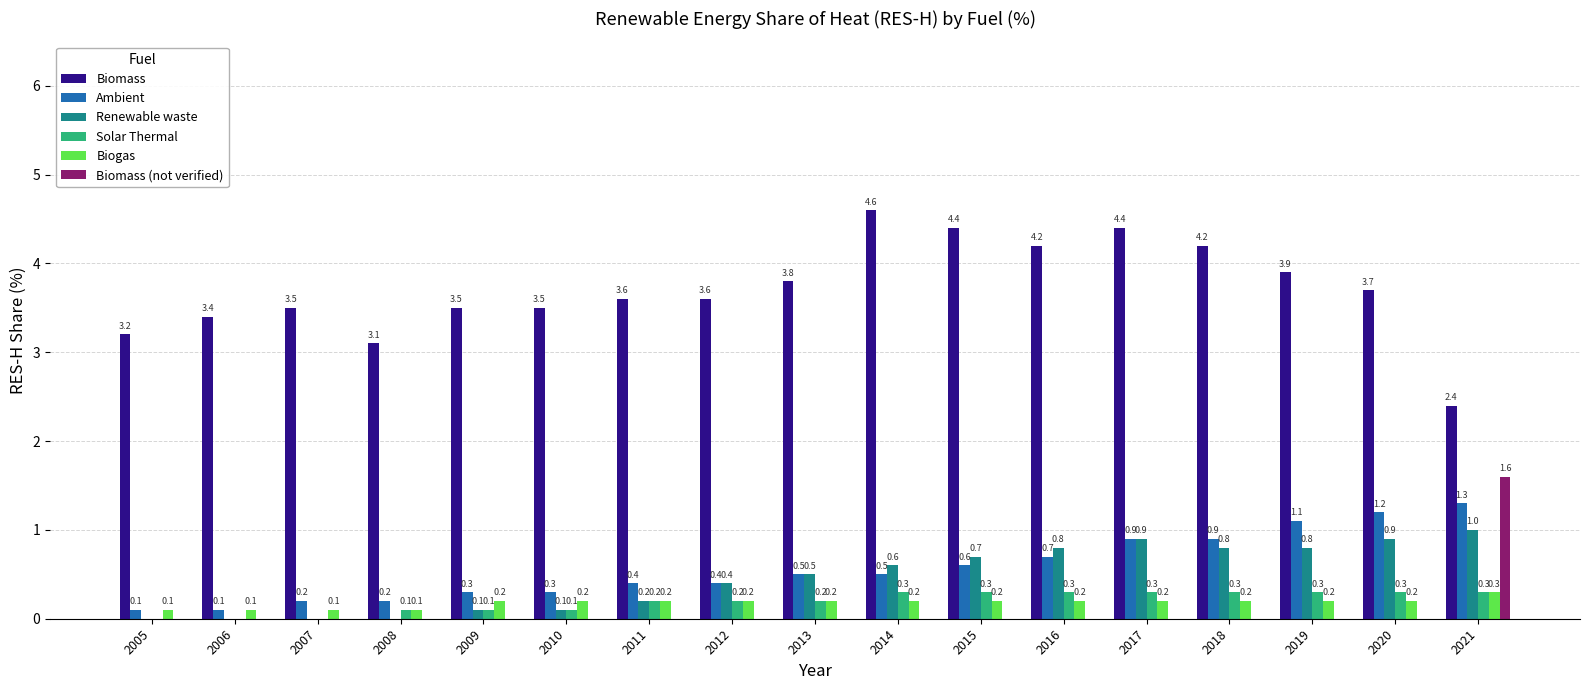

What is the total value across all series at 2015?

6.2